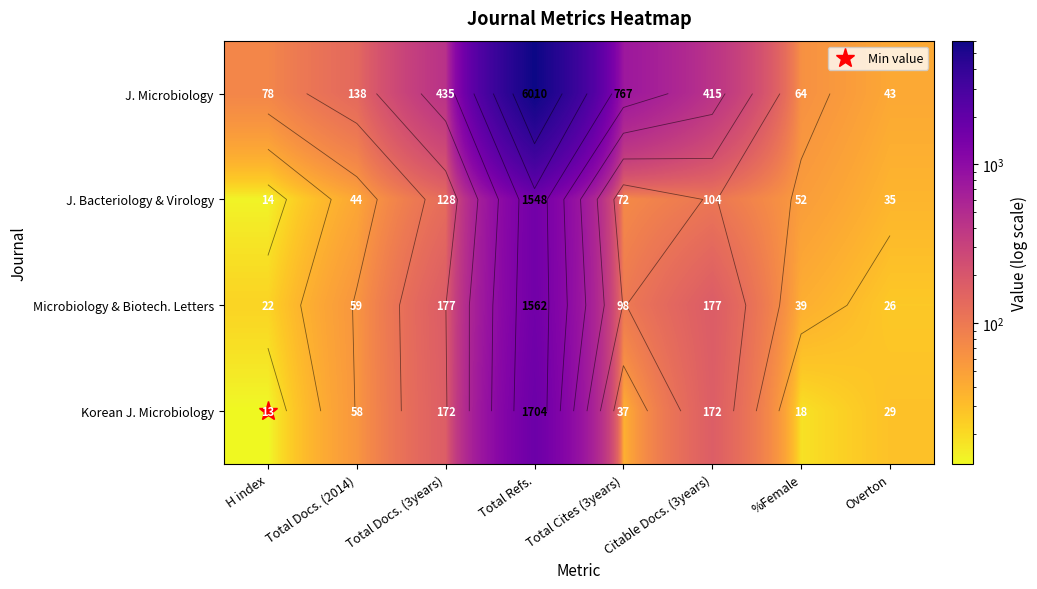

What is the total value across all series at Overton?

133